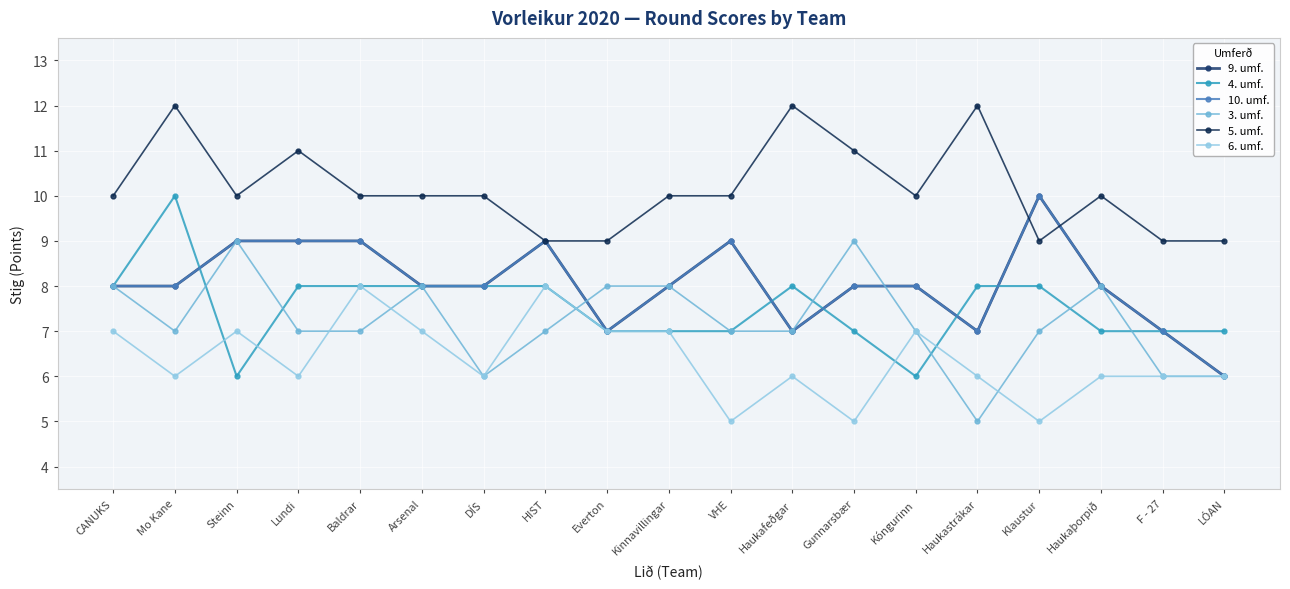

Between Mo Kane and Klaustur, which series saw the biggest shift?

5. umf.